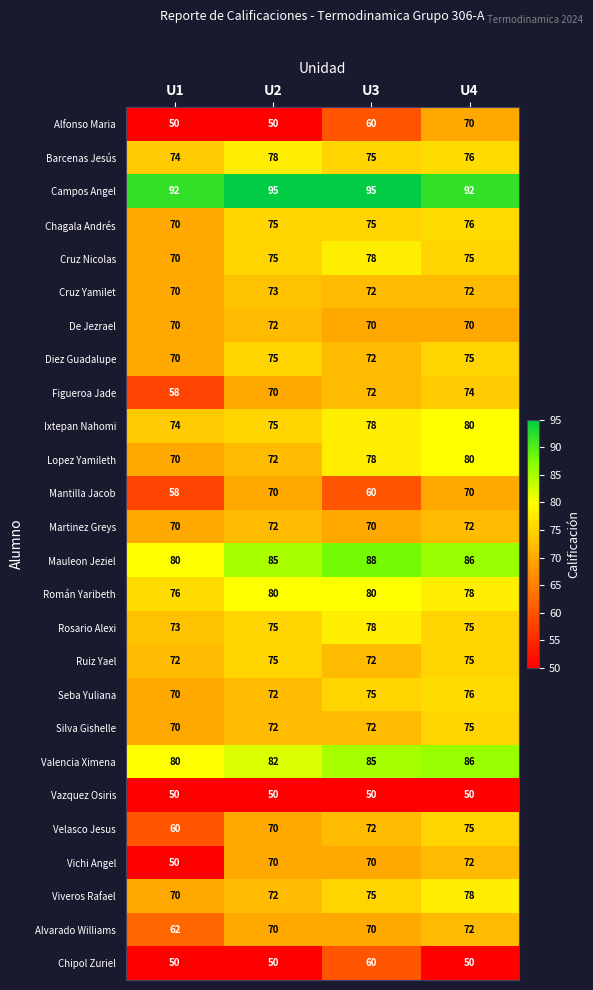

What is the sum of all Alfonso Maria values?

230